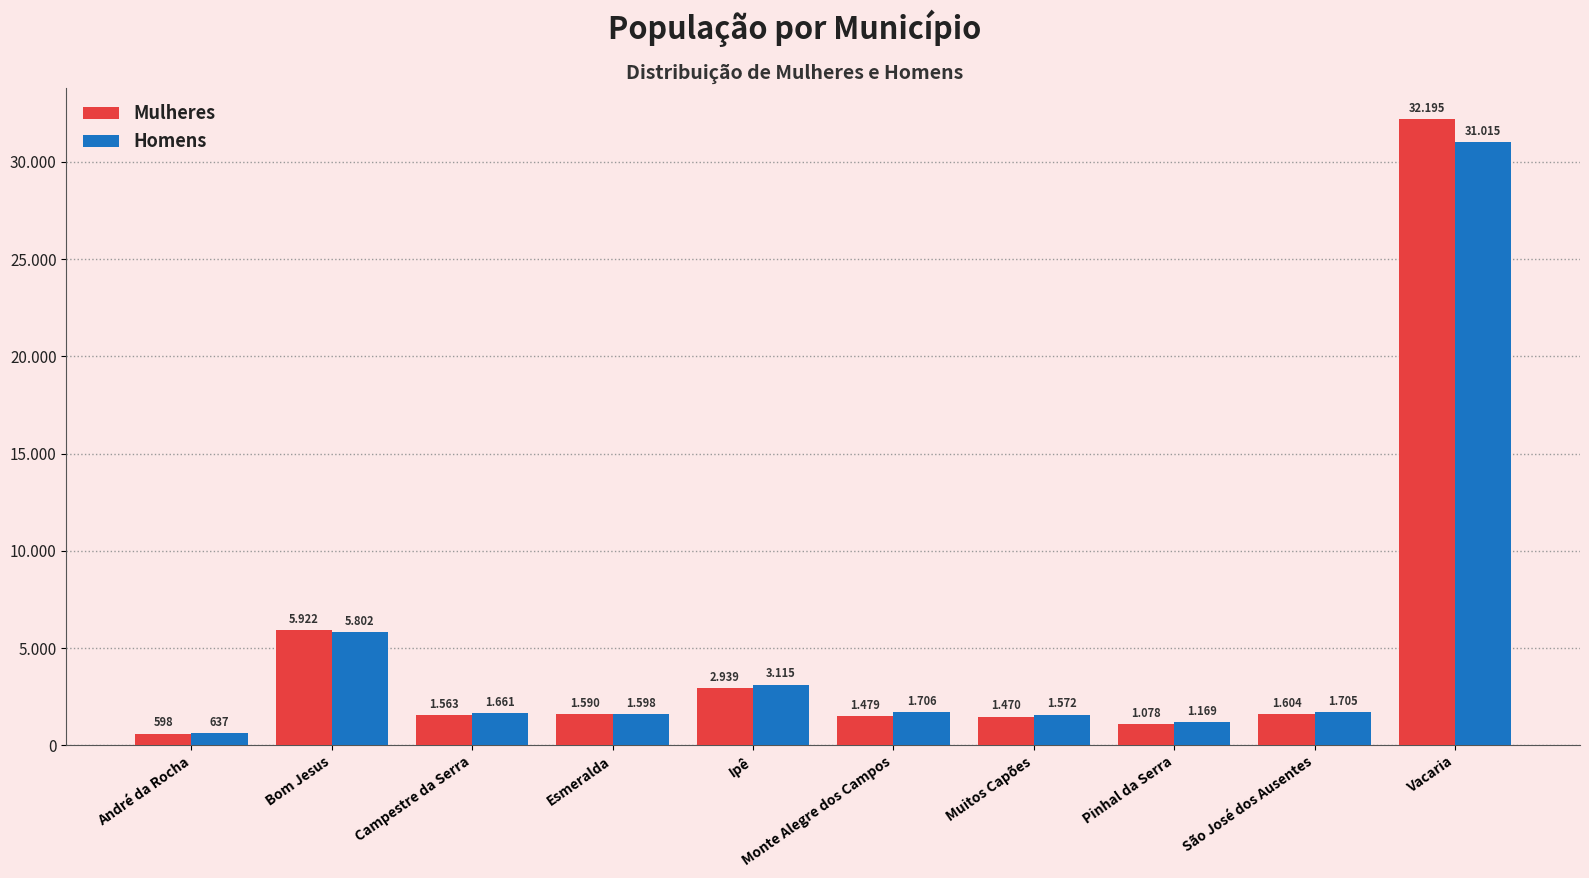

Reading left to right, transcribe all the data shown in this chart.

Mulheres: André da Rocha=598	Bom Jesus=5922	Campestre da Serra=1563	Esmeralda=1590	Ipê=2939	Monte Alegre dos Campos=1479	Muitos Capões=1470	Pinhal da Serra=1078	São José dos Ausentes=1604	Vacaria=32195
Homens: André da Rocha=637	Bom Jesus=5802	Campestre da Serra=1661	Esmeralda=1598	Ipê=3115	Monte Alegre dos Campos=1706	Muitos Capões=1572	Pinhal da Serra=1169	São José dos Ausentes=1705	Vacaria=31015